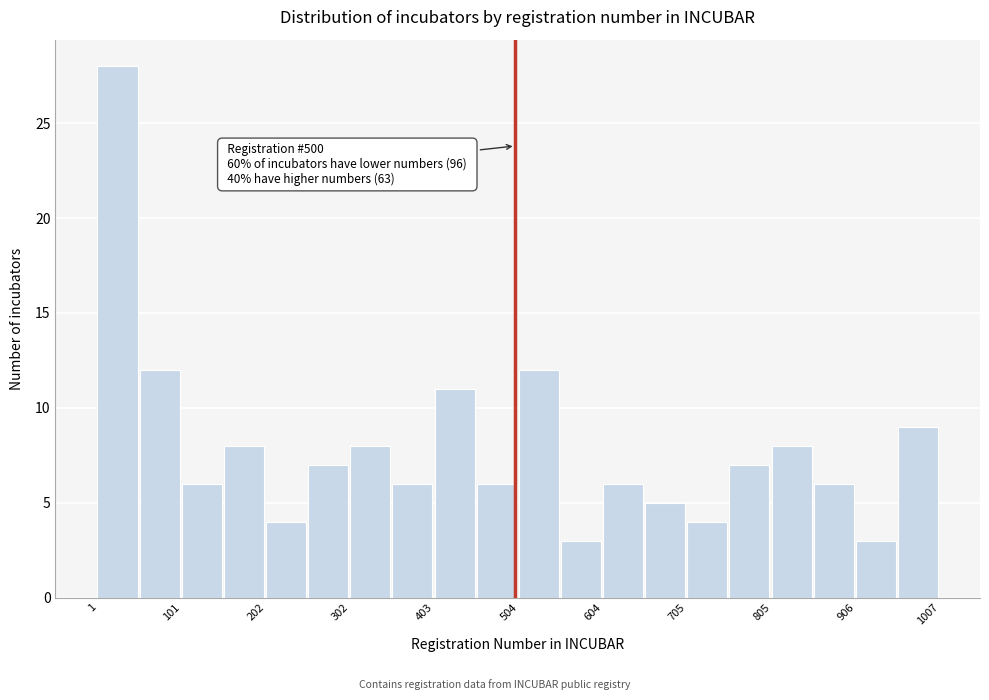

Read against the x-axis, roughly where is the centre of the tallest bar?

20